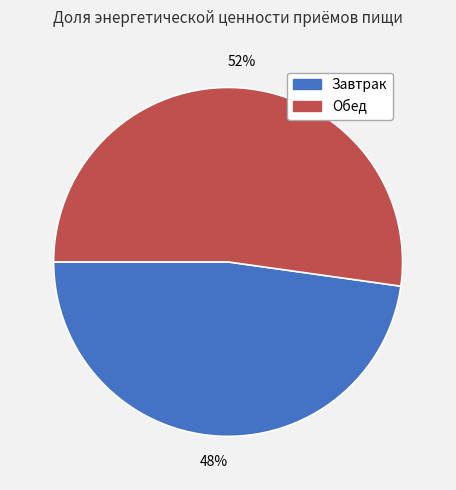

Approximately how many times larger is the value at Завтрак compared to Обед?

0.9